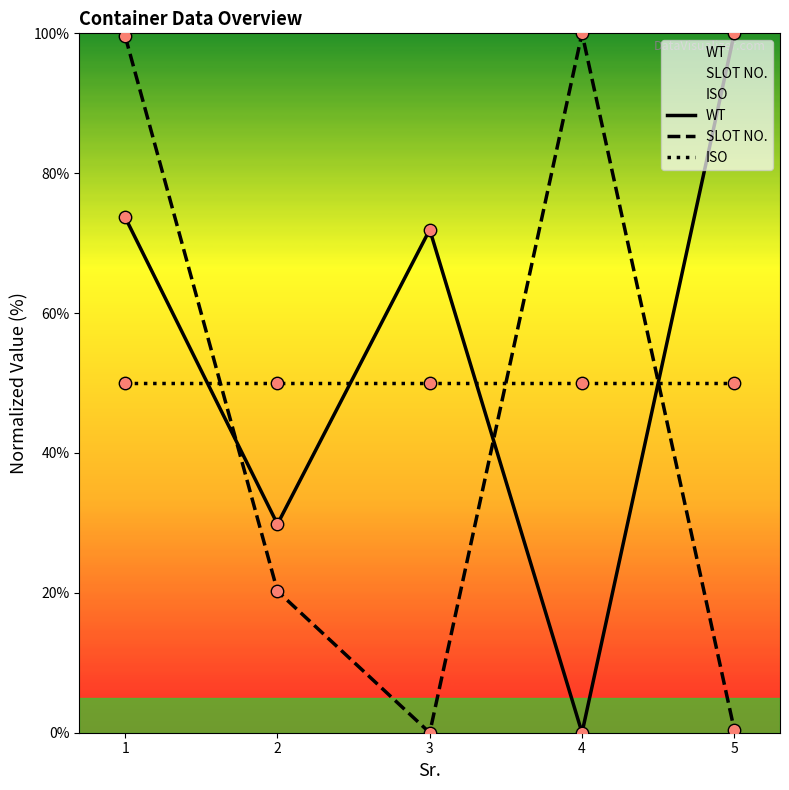

Which series reaches the minimum Y coordinate?

WT